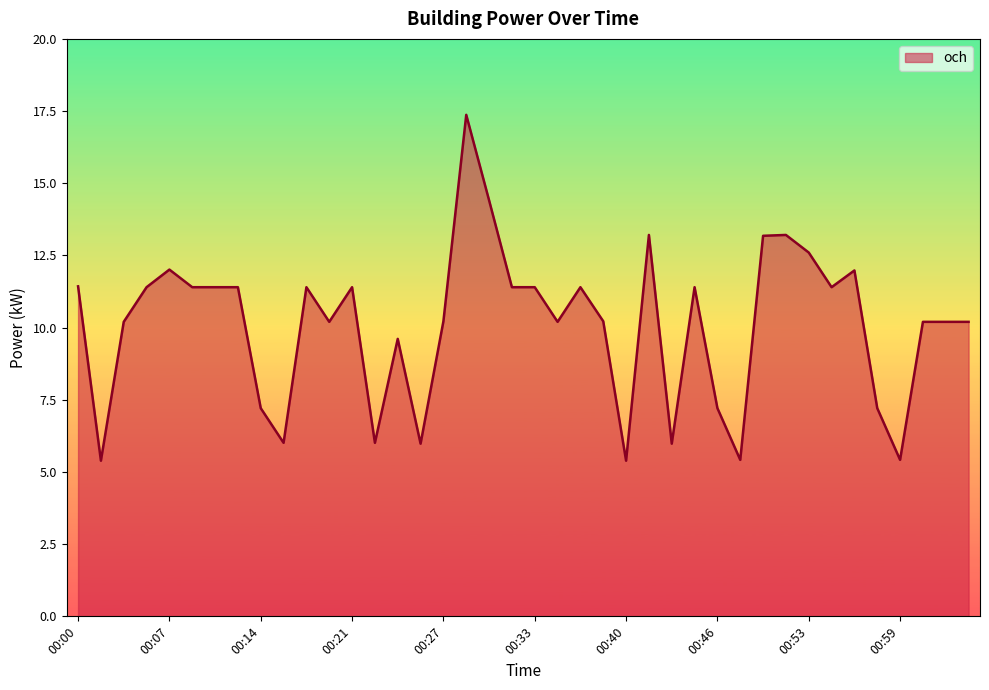

What is the minimum value shown in the chart?

5.4